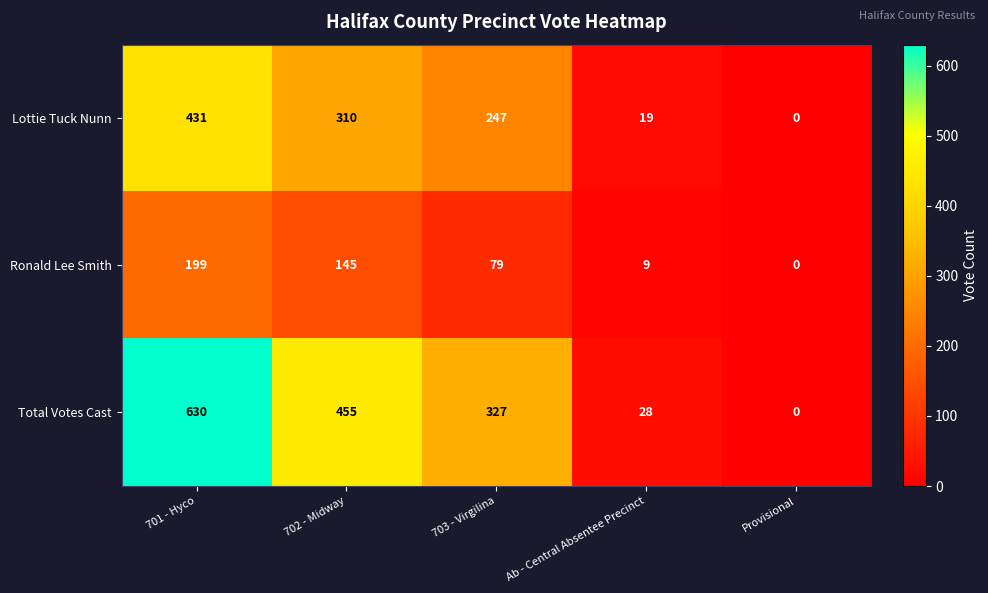

What is the difference between the highest and lowest values at 701 - Hyco?

431